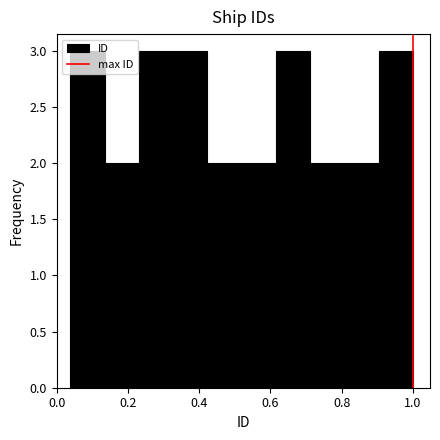

Reading left to right, transcribe this chart: for each bar, give the range it covers on the x-axis and its height. Neither the bar edges nor the heights are printed on the chart, so give them approximately, as read against the axes.

0.04 to 0.14: 3
0.14 to 0.24: 2
0.24 to 0.32: 3
0.32 to 0.42: 3
0.42 to 0.52: 2
0.52 to 0.62: 2
0.62 to 0.72: 3
0.72 to 0.80: 2
0.80 to 0.90: 2
0.90 to 1.00: 3